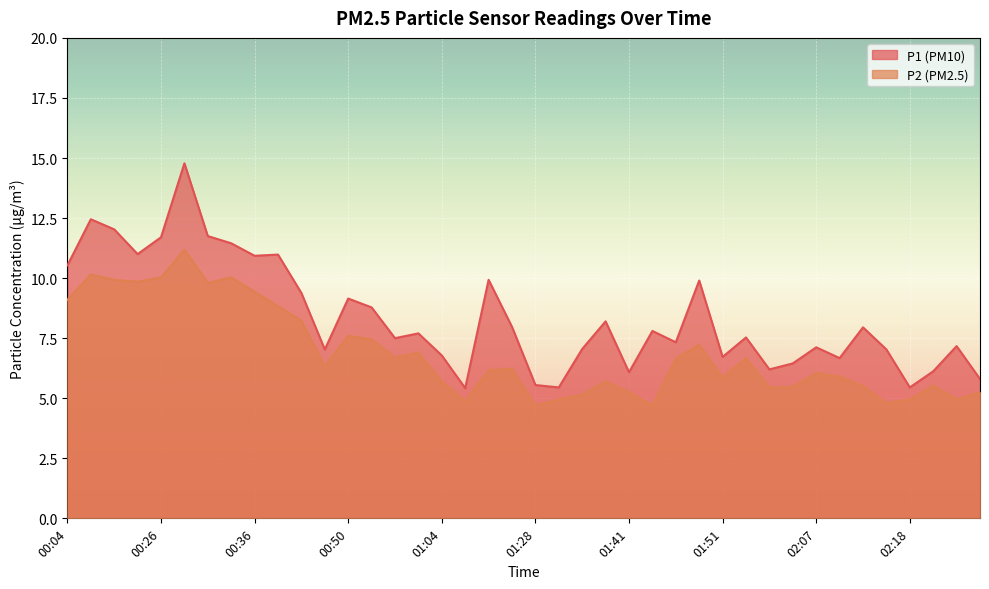

Reading left to right, what are all the values shown in this chart?

P1: 00:04=10.5	00:15=12.4	00:21=12.0	00:23=11.0	00:26=11.7	00:29=14.8	00:31=11.8	00:34=11.4	00:36=10.9	00:39=11.0	00:42=9.4	00:48=7.0	00:50=9.2	00:56=8.8	00:58=7.5	01:01=7.7	01:04=6.8	01:06=5.4	01:11=9.9	01:20=8.0	01:28=5.5	01:31=5.5	01:33=7.0	01:39=8.2	01:41=6.1	01:44=7.8	01:46=7.3	01:48=9.9	01:51=6.7	01:53=7.5	01:59=6.2	02:04=6.5	02:07=7.1	02:10=6.7	02:12=8.0	02:15=7.0	02:18=5.5	02:20=6.1	02:23=7.2	02:25=5.8
P2: 00:04=9.1	00:15=10.2	00:21=9.9	00:23=9.8	00:26=10.0	00:29=11.2	00:31=9.8	00:34=10.0	00:36=9.4	00:39=8.8	00:42=8.2	00:48=6.3	00:50=7.6	00:56=7.5	00:58=6.7	01:01=6.9	01:04=5.7	01:06=4.9	01:11=6.2	01:20=6.2	01:28=4.7	01:31=5.0	01:33=5.2	01:39=5.7	01:41=5.2	01:44=4.7	01:46=6.7	01:48=7.2	01:51=5.9	01:53=6.7	01:59=5.5	02:04=5.5	02:07=6.0	02:10=5.9	02:12=5.5	02:15=4.8	02:18=5.0	02:20=5.5	02:23=5.0	02:25=5.2